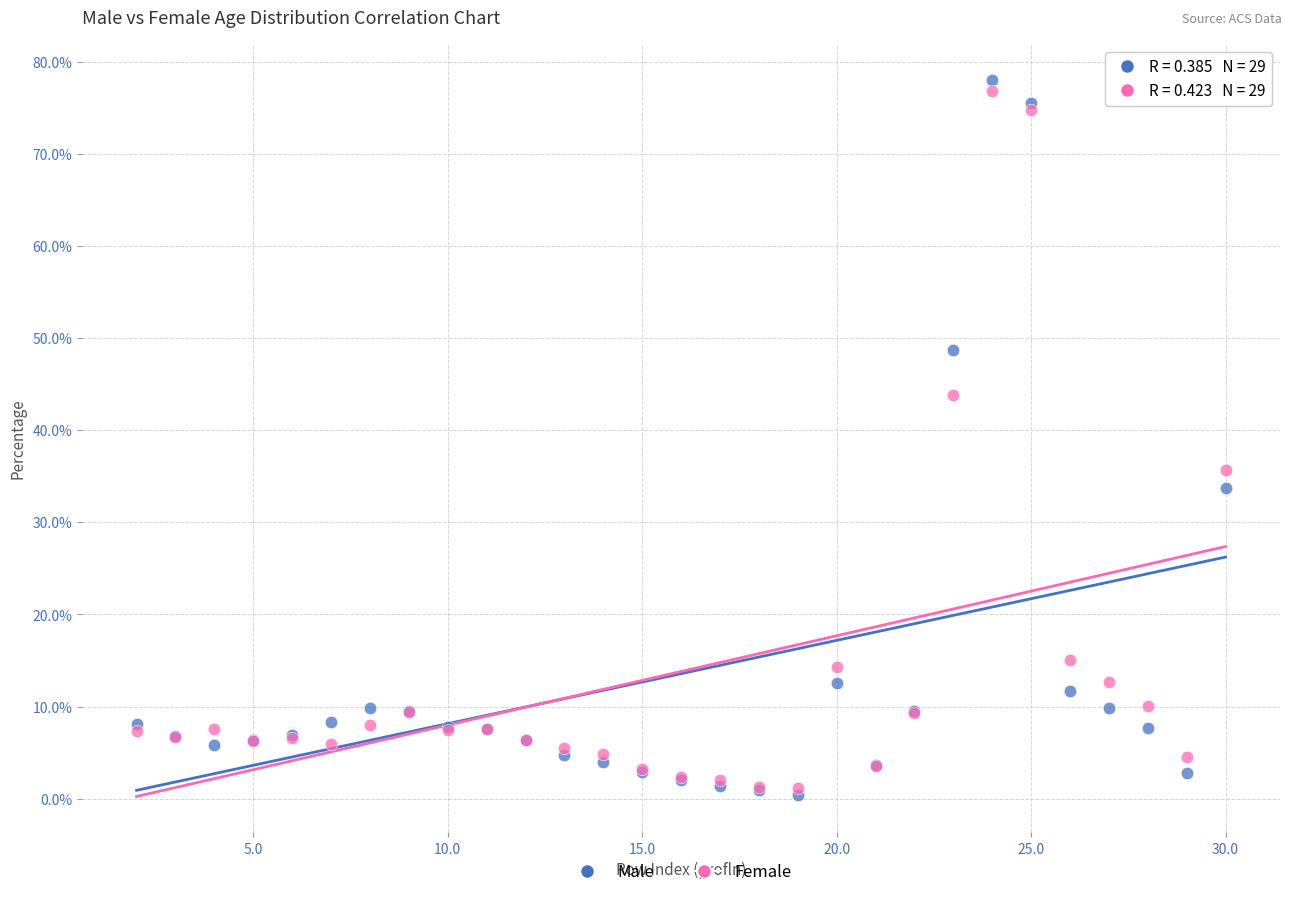

In the Male series, what Y value is closest to 39?

33.7